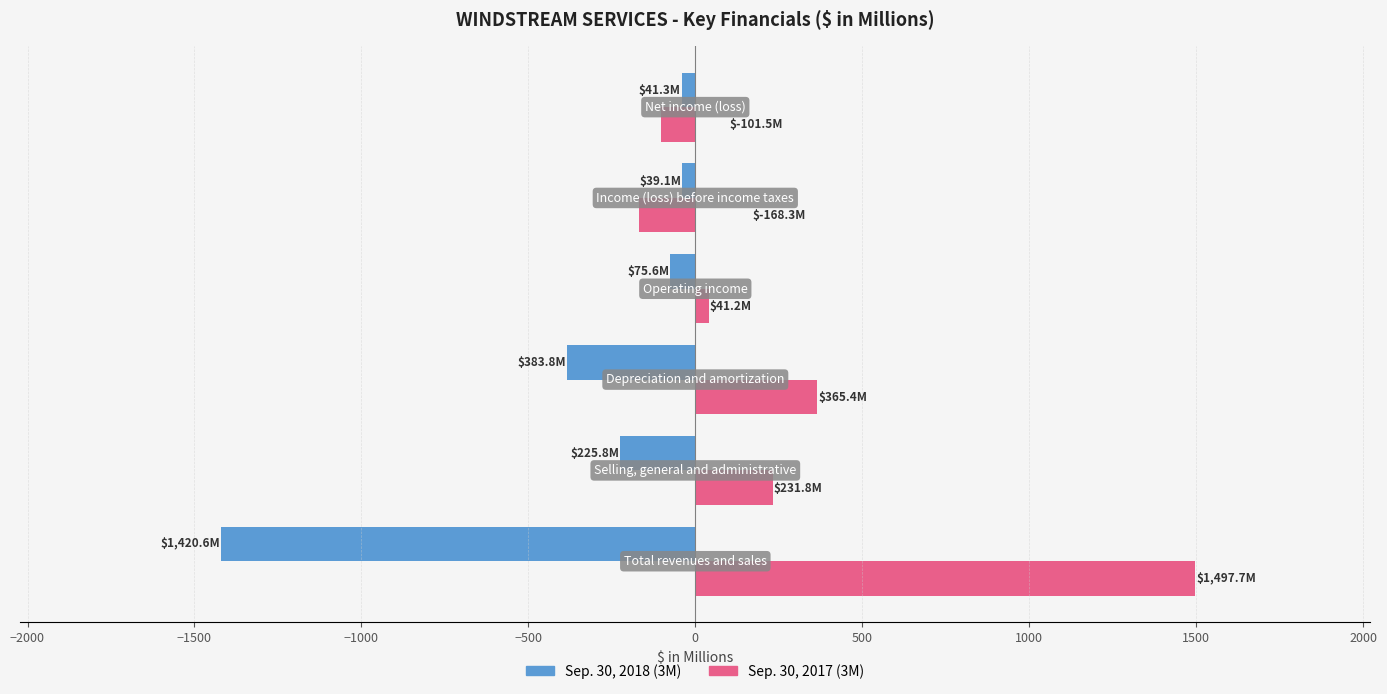

What is the maximum value shown in the chart?

1497.7